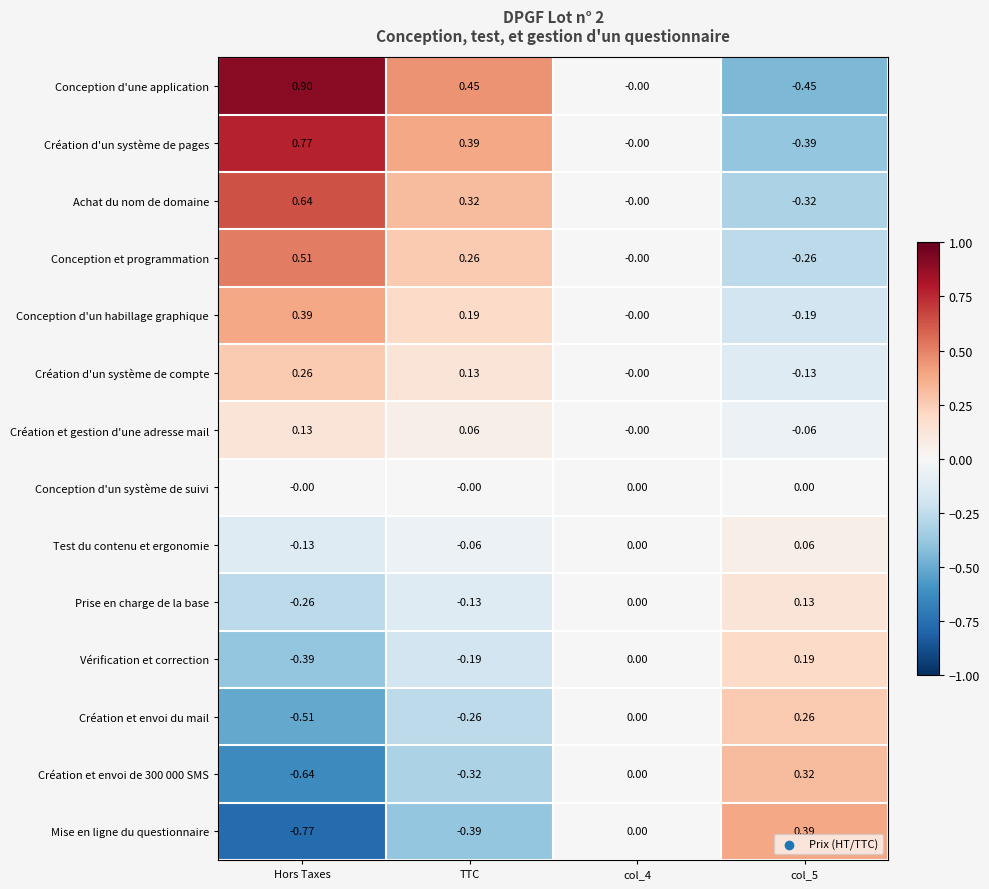

Which series has the widest spread of values?

Conception d'une application